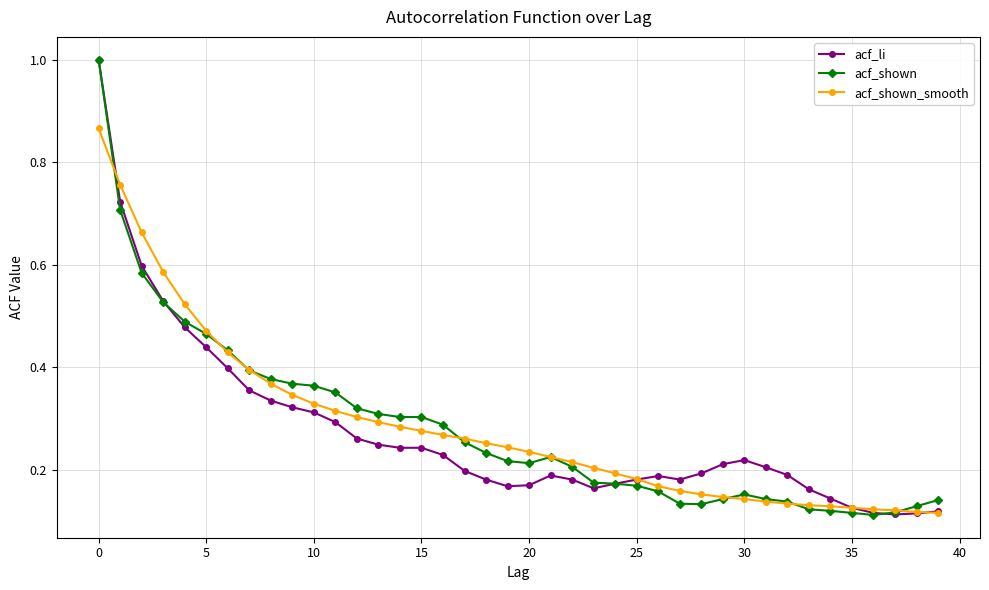

How many data points does each series have?

40